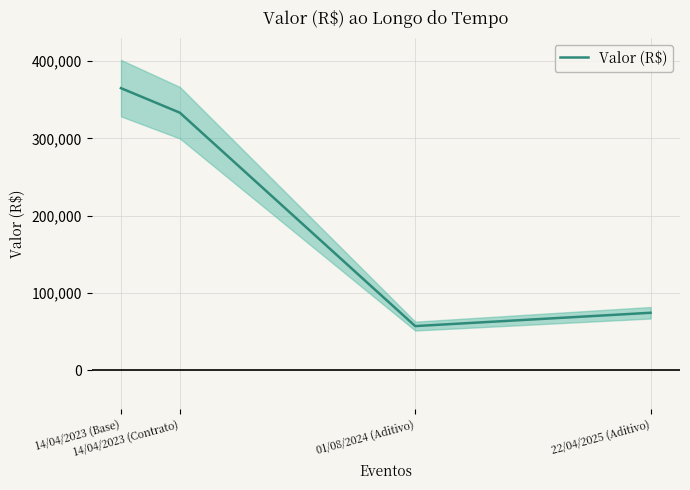

At which category does the chart reach its minimum across all series?

01/08/2024 (Aditivo)